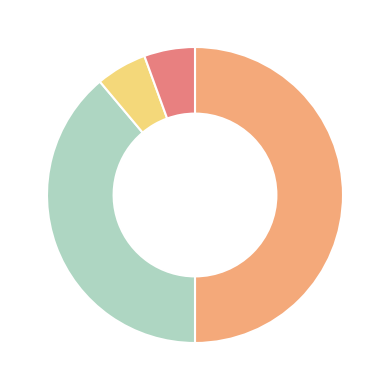

How many slices are in this pie chart?

4